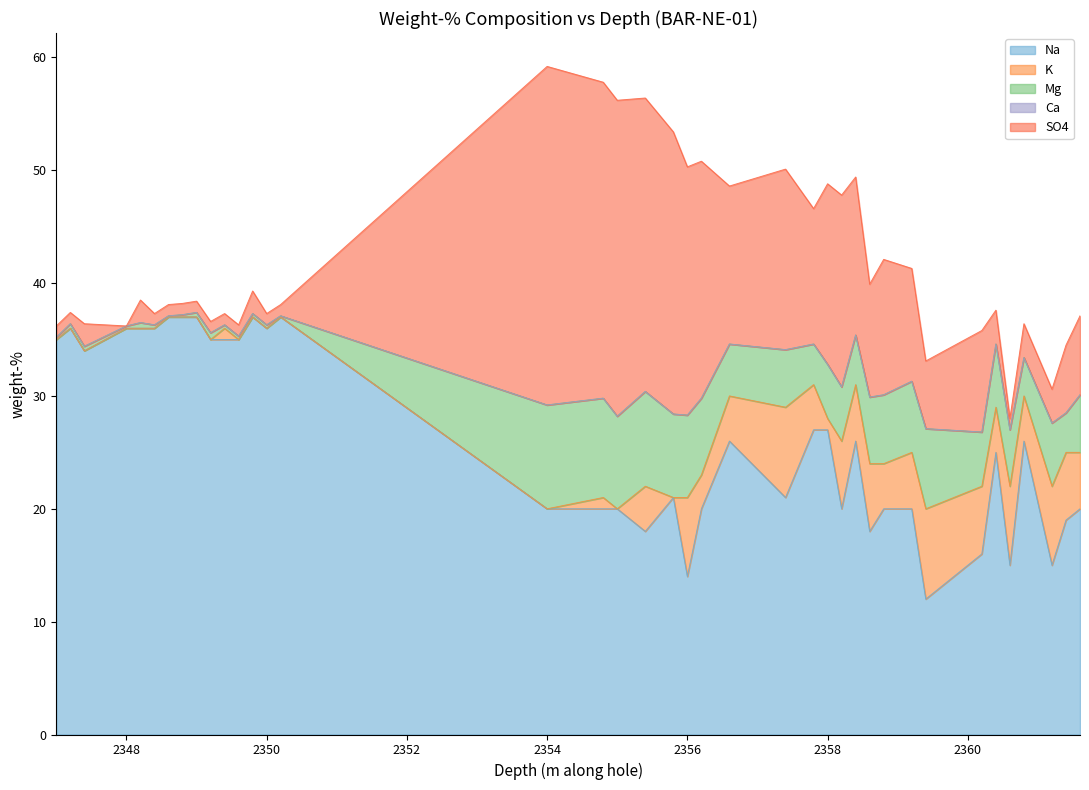

Reading right to left, transcribe all the data shown in this chart.

Na: 2361.6=20.0	2361.4=19.0	2361.2=15.0	2360.8=26.0	2360.6=15.0	2360.4=25.0	2360.2=16.0	2359.4=12.0	2359.2=20.0	2358.8=20.0	2358.6=18.0	2358.4=26.0	2358.2=20.0	2358=27.0	2357.8=27.0	2357.4=21.0	2356.6=26.0	2356.2=20.0	2356=14.0	2355.8=21.0	2355.4=18.0	2355=20.0	2354.8=20.0	2354=20.0	2350.2=37.0	2350=36.0	2349.8=37.0	2349.6=35.0	2349.4=35.0	2349.2=35.0	2349=37.0	2348.8=37.0	2348.6=37.0	2348.4=36.0	2348.2=36.0	2348=36.0	2347.4=34.0	2347.2=36.0	2347=35.0
K: 2361.6=5.0	2361.4=6.0	2361.2=7.0	2360.8=4.0	2360.6=7.0	2360.4=4.0	2360.2=6.0	2359.4=8.0	2359.2=5.0	2358.8=4.0	2358.6=6.0	2358.4=5.0	2358.2=6.0	2358=1.0	2357.8=4.0	2357.4=8.0	2356.6=4.0	2356.2=3.0	2356=7.0	2355.8=0.0	2355.4=4.0	2355=0.0	2354.8=1.0	2354=0.0	2350.2=0.0	2350=0.0	2349.8=0.0	2349.6=0.0	2349.4=1.0	2349.2=0.0	2349=0.0	2348.8=0.0	2348.6=0.0	2348.4=0.0	2348.2=0.0	2348=0.0	2347.4=0.0	2347.2=0.0	2347=0.0
Mg: 2361.6=5.1	2361.4=3.5	2361.2=5.6	2360.8=3.4	2360.6=5.0	2360.4=5.6	2360.2=4.8	2359.4=7.1	2359.2=6.3	2358.8=6.1	2358.6=5.9	2358.4=4.4	2358.2=4.8	2358=4.8	2357.8=3.6	2357.4=5.1	2356.6=4.6	2356.2=6.8	2356=7.3	2355.8=7.4	2355.4=8.4	2355=8.2	2354.8=8.8	2354=9.2	2350.2=0.1	2350=0.3	2349.8=0.3	2349.6=0.3	2349.4=0.3	2349.2=0.6	2349=0.4	2348.8=0.2	2348.6=0.1	2348.4=0.3	2348.2=0.5	2348=0.2	2347.4=0.4	2347.2=0.4	2347=0.2
Ca: 2361.6=0.0	2361.4=0.0	2361.2=0.0	2360.8=0.0	2360.6=0.0	2360.4=0.0	2360.2=0.0	2359.4=0.0	2359.2=0.0	2358.8=0.0	2358.6=0.0	2358.4=0.0	2358.2=0.0	2358=0.0	2357.8=0.0	2357.4=0.0	2356.6=0.0	2356.2=0.0	2356=0.0	2355.8=0.0	2355.4=0.0	2355=0.0	2354.8=0.0	2354=0.0	2350.2=0.0	2350=0.0	2349.8=0.0	2349.6=0.0	2349.4=0.0	2349.2=0.0	2349=0.0	2348.8=0.0	2348.6=0.0	2348.4=0.0	2348.2=0.0	2348=0.0	2347.4=0.0	2347.2=0.0	2347=0.0
SO4: 2361.6=7.0	2361.4=6.0	2361.2=3.0	2360.8=3.0	2360.6=1.0	2360.4=3.0	2360.2=9.0	2359.4=6.0	2359.2=10.0	2358.8=12.0	2358.6=10.0	2358.4=14.0	2358.2=17.0	2358=16.0	2357.8=12.0	2357.4=16.0	2356.6=14.0	2356.2=21.0	2356=22.0	2355.8=25.0	2355.4=26.0	2355=28.0	2354.8=28.0	2354=30.0	2350.2=1.0	2350=1.0	2349.8=2.0	2349.6=1.0	2349.4=1.0	2349.2=1.0	2349=1.0	2348.8=1.0	2348.6=1.0	2348.4=1.0	2348.2=2.0	2348=0.0	2347.4=2.0	2347.2=1.0	2347=1.0